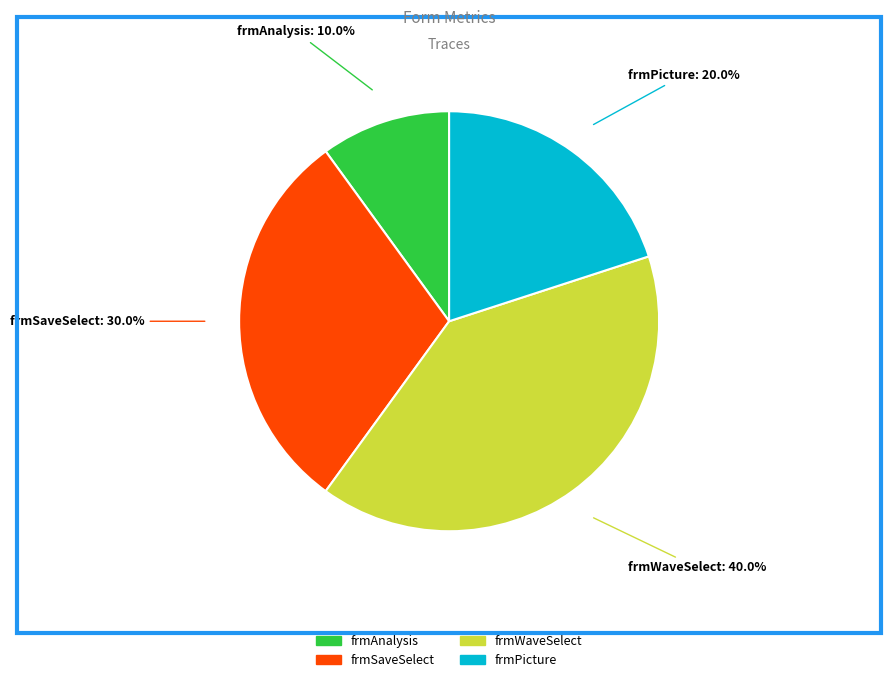

To the nearest percent, what is the average slice percentage?

25%